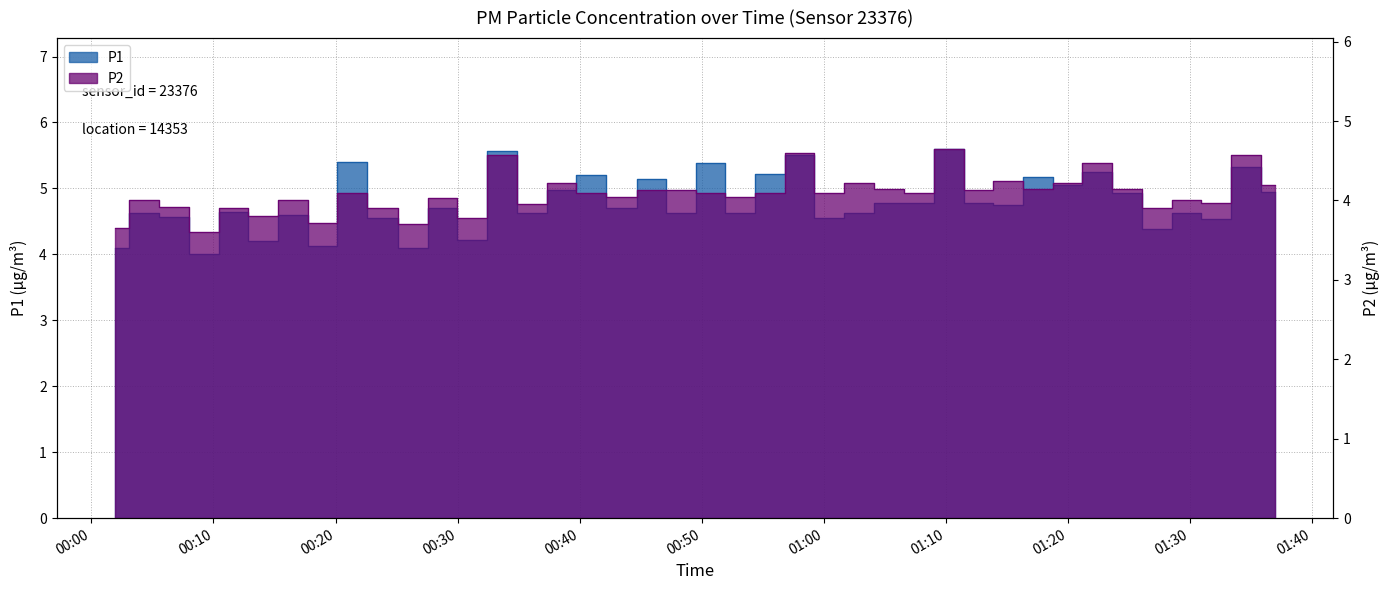

At which category is the sum across all series the highest?

2024-02-15T01:10:14